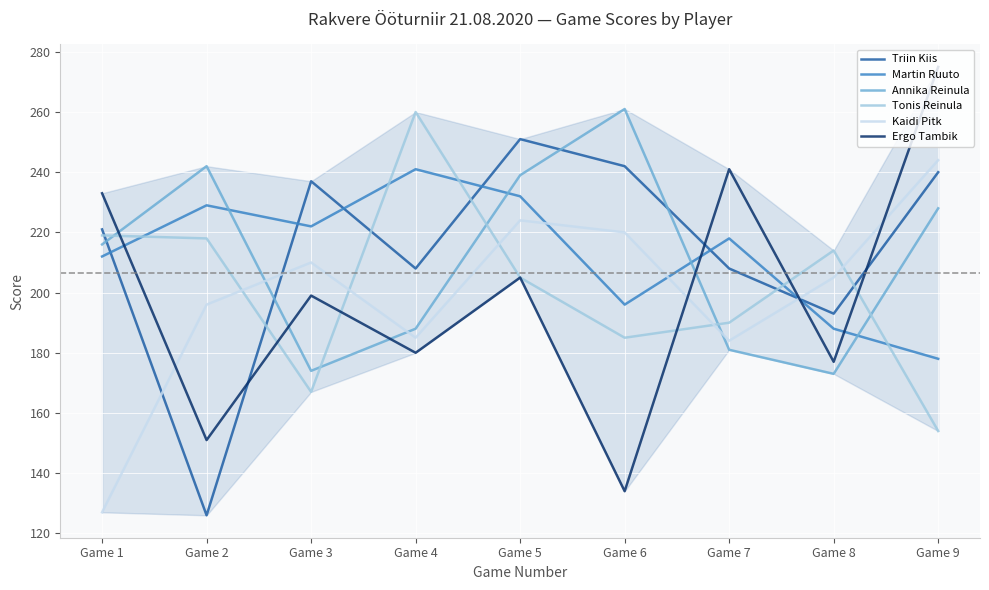

Is the value of Triin Kiis at Game 7 greater than the value of Martin Ruuto at Game 6?

Yes